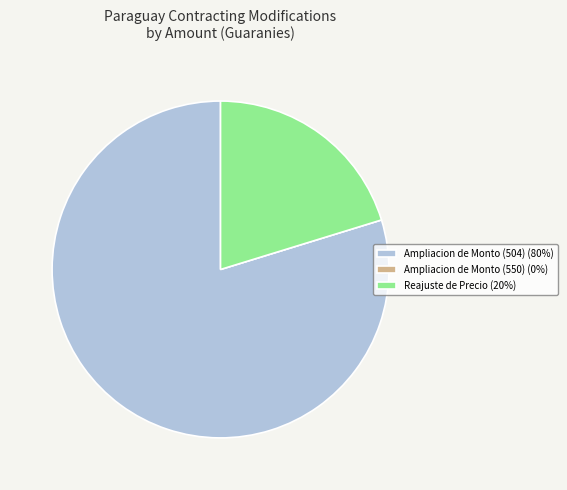

Is the sum of Ampliacion de Monto (504) (80%) and Reajuste de Precio (20%) greater than half?

Yes